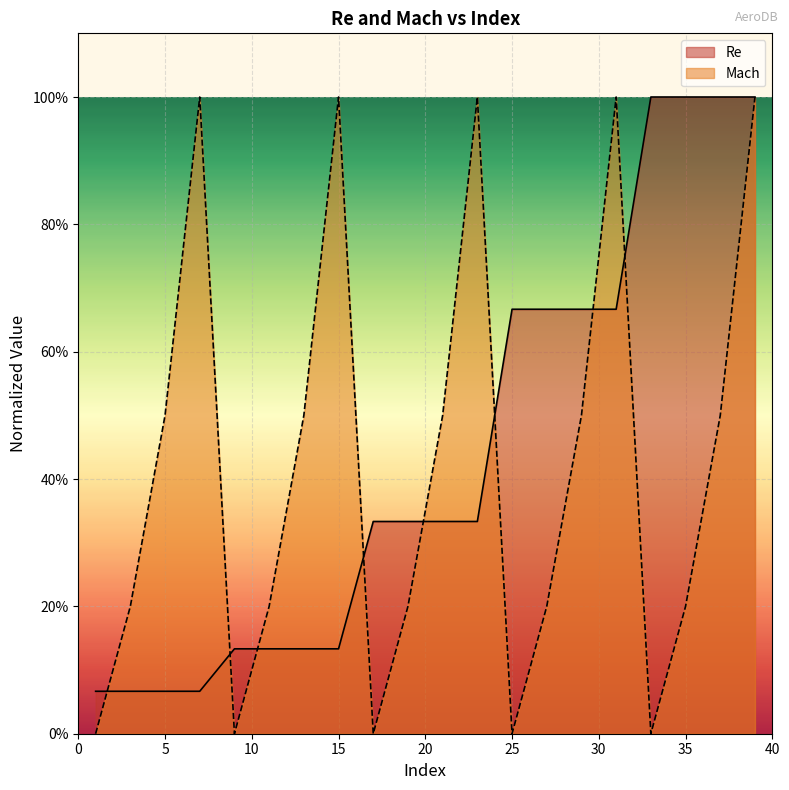

What is the spread (max minus min) of values at 37?

0.5